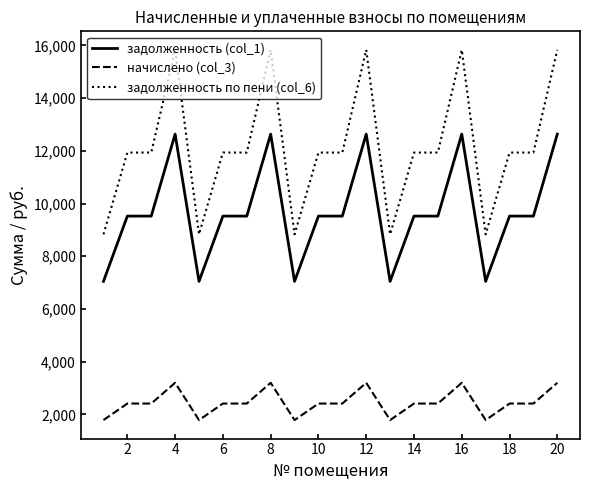

Reading right to left, what are all the values shown in this chart?

задолженность (col_1): 12633.6	9523.2	9523.2	7046.4	12633.6	9523.2	9523.2	7046.4	12633.6	9523.2	9523.2	7046.4	12633.6	9523.2	9523.2	7046.4	12633.6	9523.2	9523.2	7046.4
начислено (col_3): 3197.9	2410.6	2410.6	1783.6	3197.9	2410.6	2410.6	1783.6	3197.9	2410.6	2410.6	1783.6	3197.9	2410.6	2410.6	1783.6	3197.9	2410.6	2410.6	1783.6
задолженность по пени (col_6): 15831.5	11933.8	11933.8	8830.0	15831.5	11933.8	11933.8	8830.0	15831.5	11933.8	11933.8	8830.0	15831.5	11933.8	11933.8	8830.0	15831.5	11933.8	11933.8	8830.0